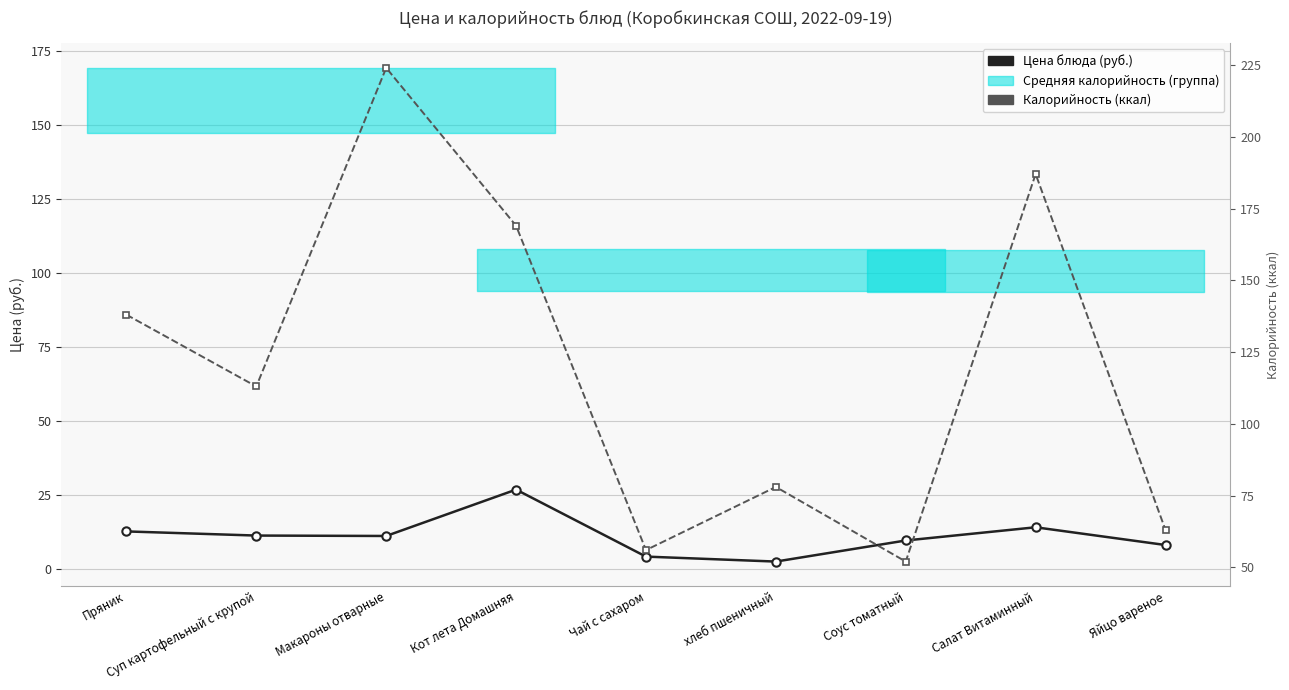

Which series changed the most between Суп картофельный с крупой and Чай с сахаром?

Калорийность (ккал)